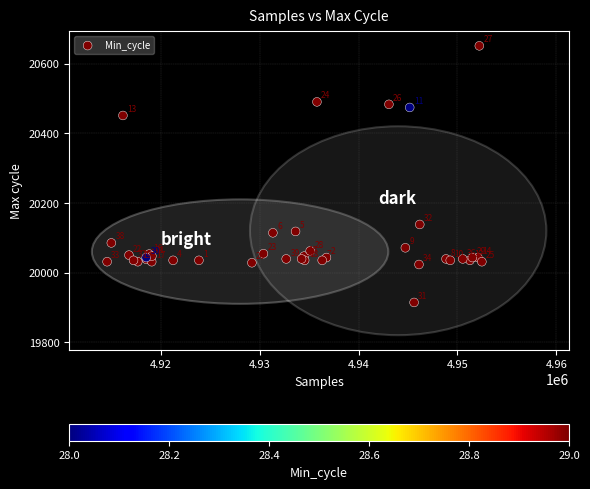

What Y value in the scatter plot is closest to 20282?

20138